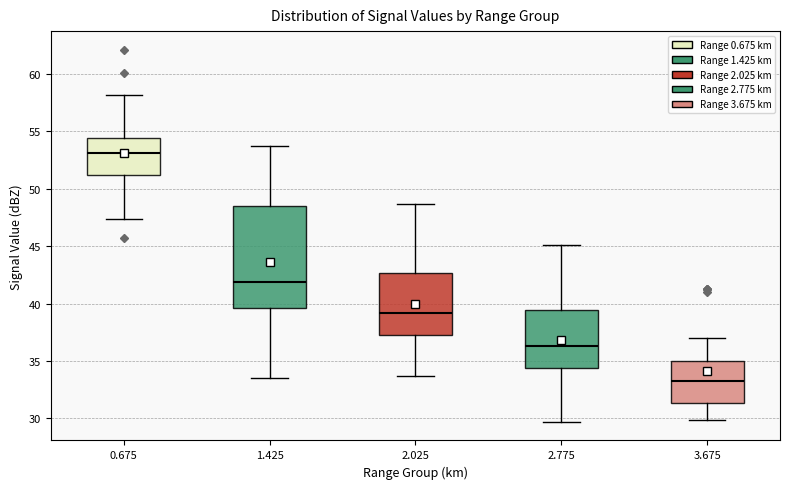

Which box is the tallest, from its lower edge to its upper edge?

1.425